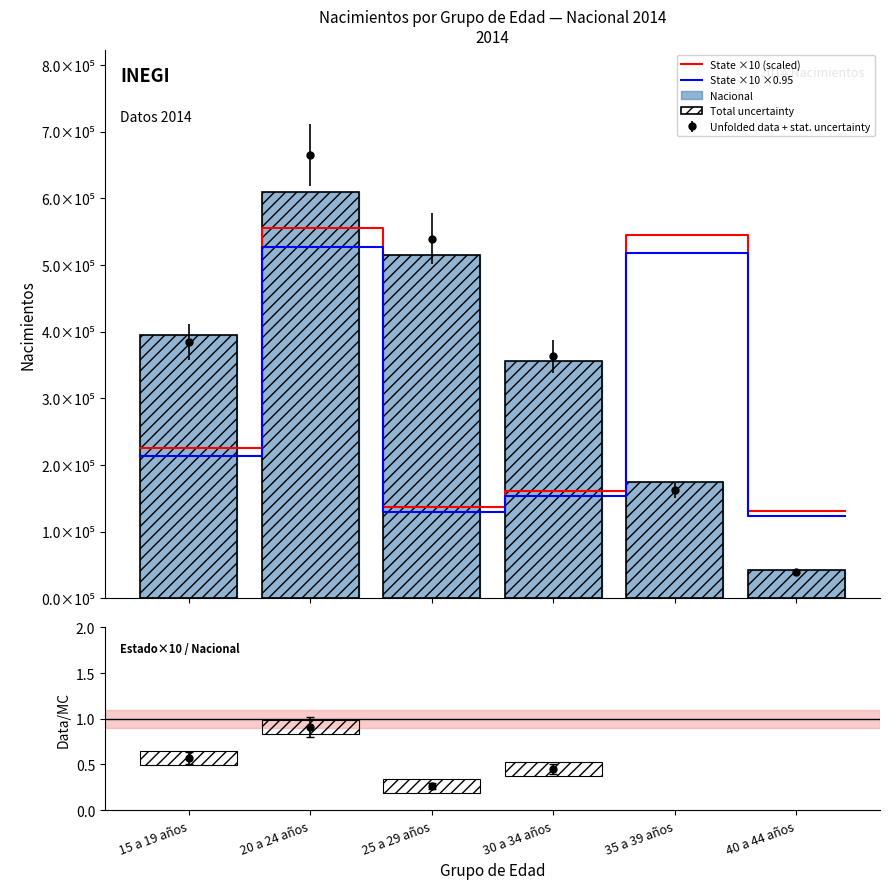

Count the number of categories in the chart.

6